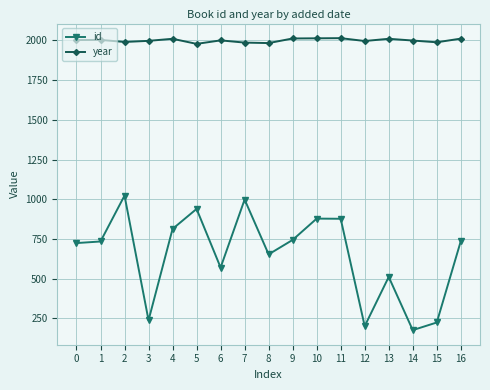

Rank the series by their average value, from lowest to highest.

id, year